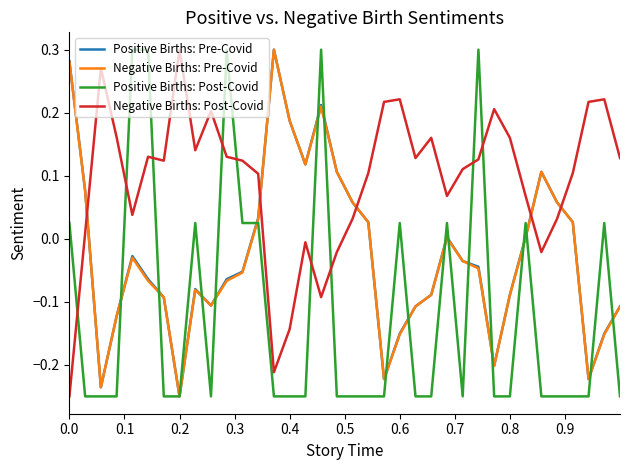

Which series has the largest total across all categories?

Negative Births: Post-Covid